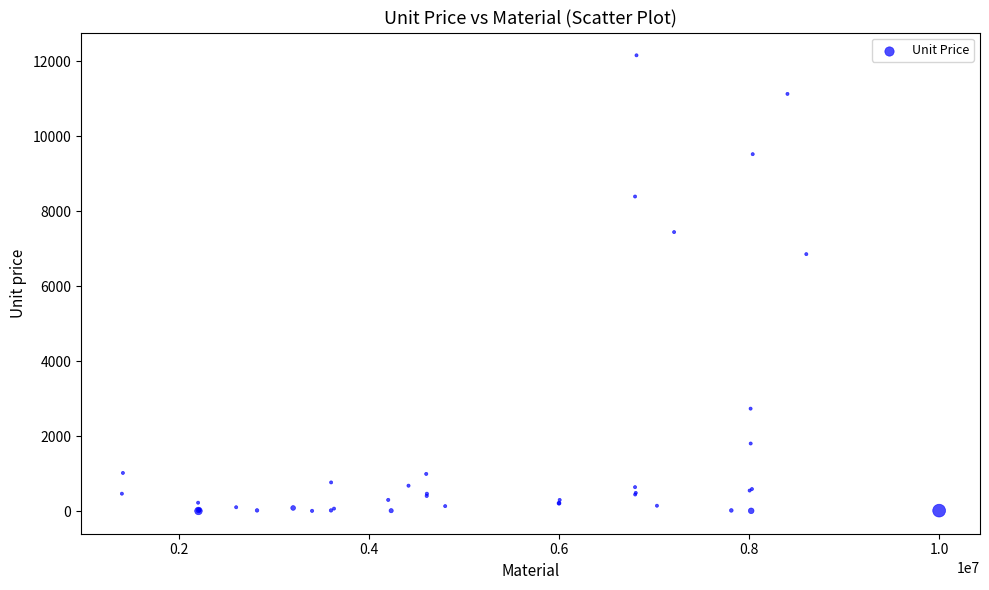

What Y value in the scatter plot is closest to 6076?

6850.0